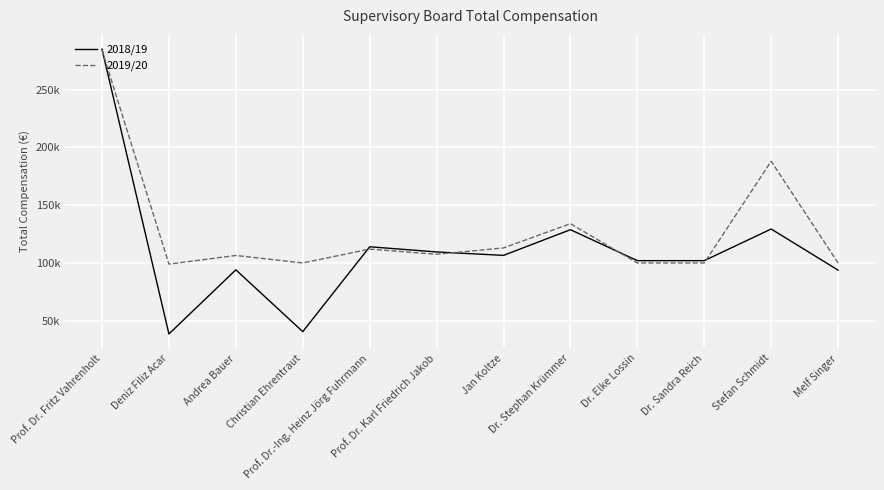

What is the spread (max minus min) of values at Dr. Sandra Reich?

2000